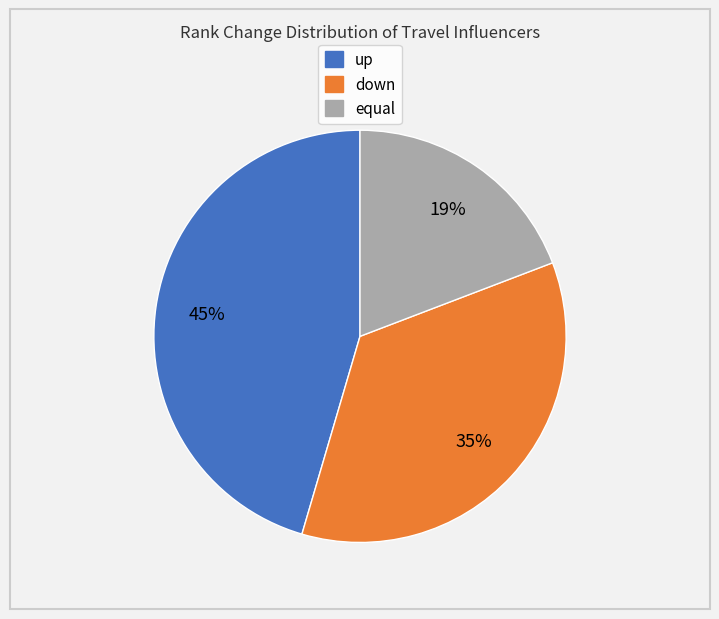

Is there any slice that represents more than half of the pie?

No